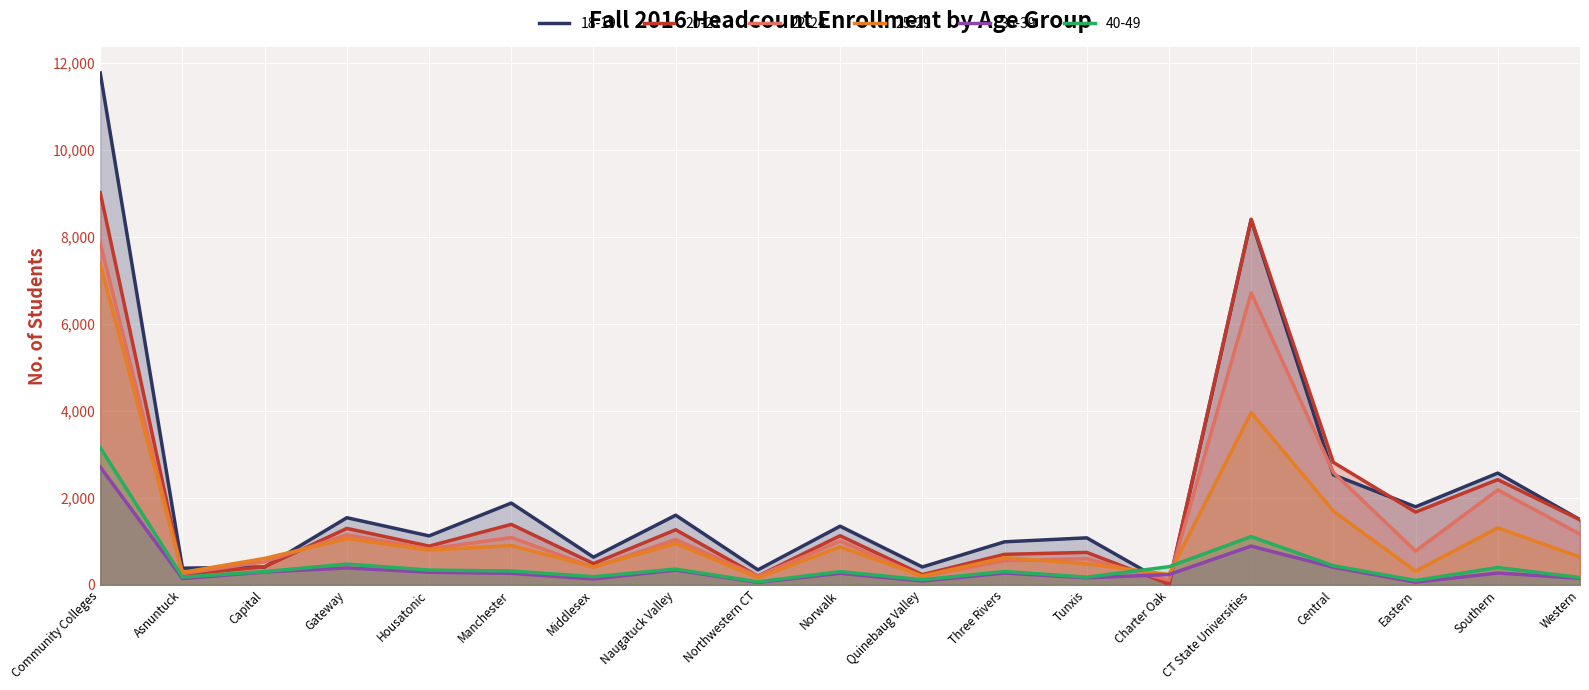

What is the spread (max minus min) of values at Quinebaug Valley?

324